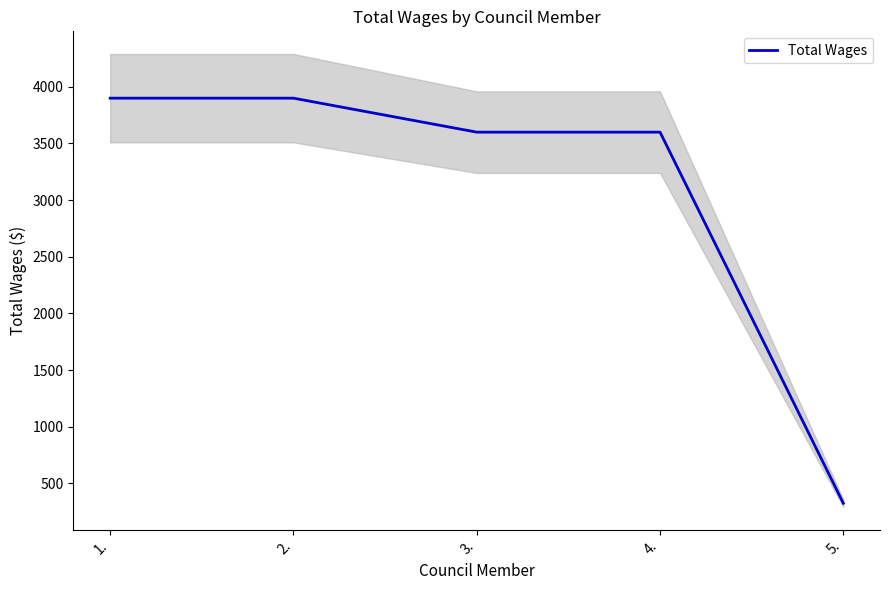

The chart shows a value of 3600 at 4.. True or false?

True